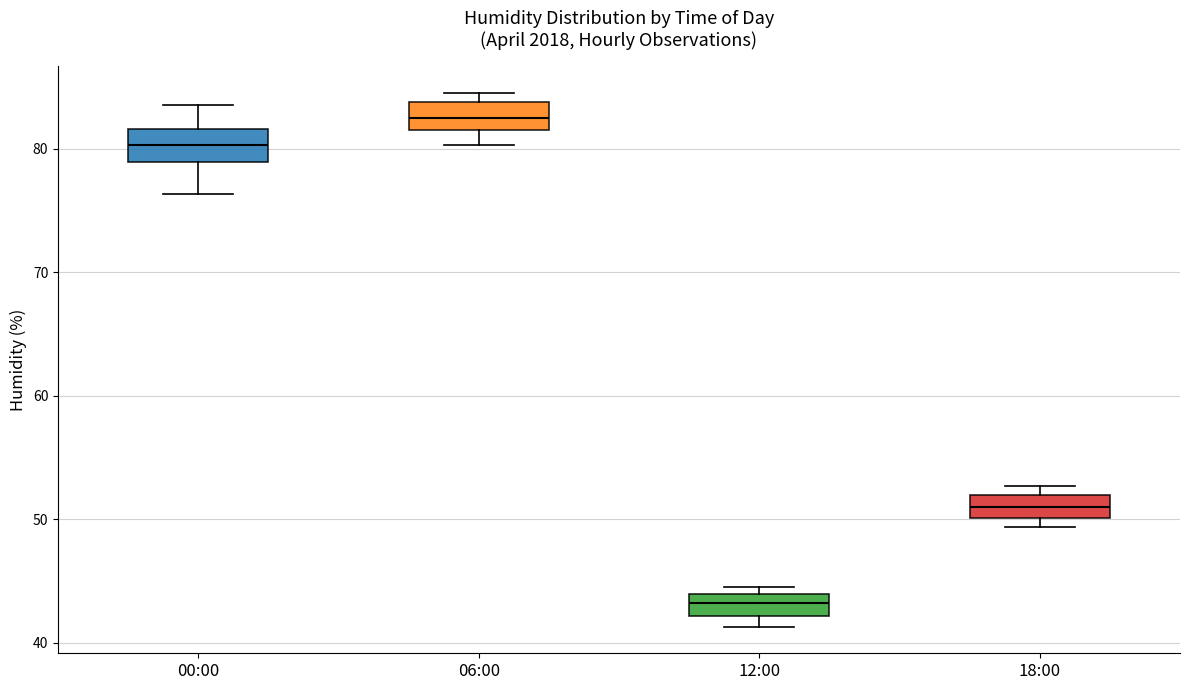

Reading left to right, read every box against the y-axis: the position of its median line, the range the box covers, and the ends of its whiskers. The values are not printed on the chart, so give them approximately, as read against the axis.

00:00: median 80, box 79 to 82, whiskers 76 to 84
06:00: median 82 (inside the box), box 82 to 84, whiskers 80 to 85
12:00: median 43, box 42 to 44, whiskers 41 to 45
18:00: median 51, box 50 to 52, whiskers 49 to 53